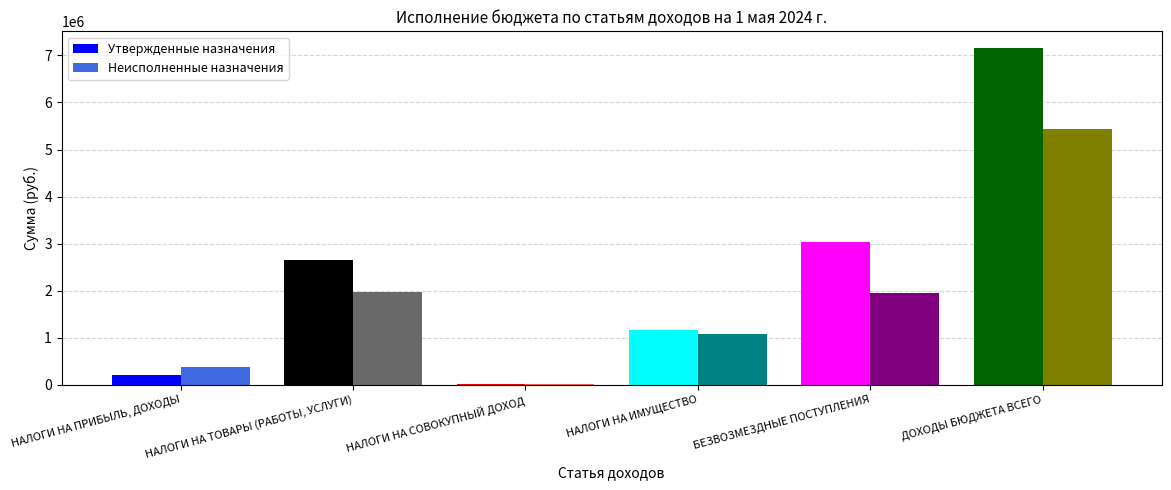

What are all the series names shown in the legend?

Утвержденные назначения, Неисполненные назначения